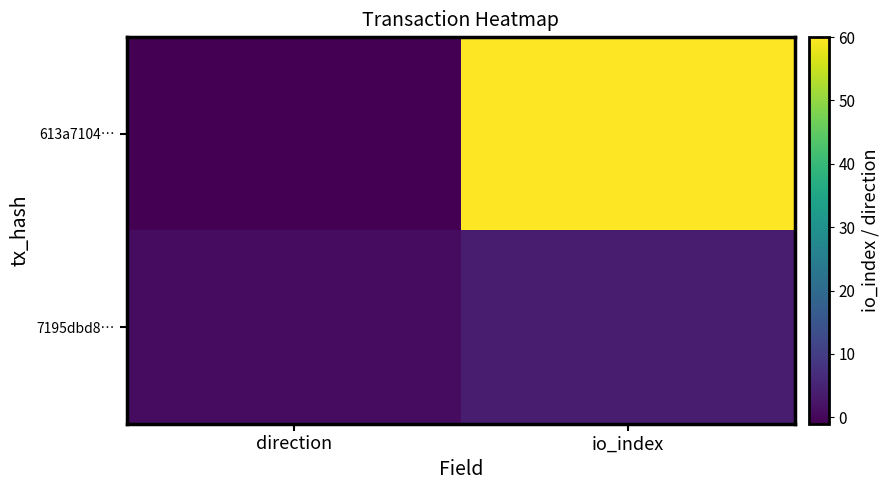

What is the difference between the highest and lowest values at direction?

2